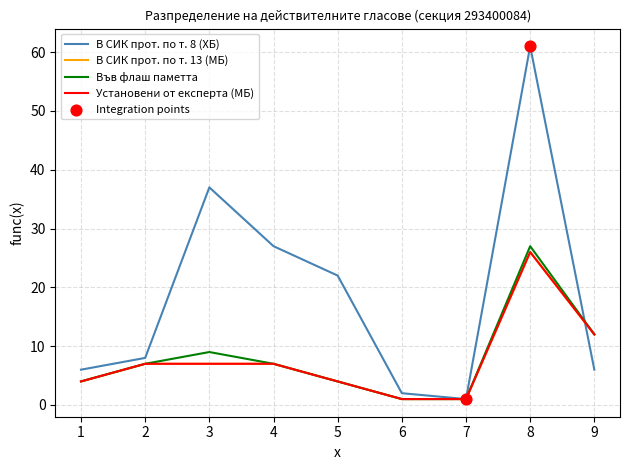

Which series has the largest total across all categories?

В СИК прот. по т. 8 (ХБ)